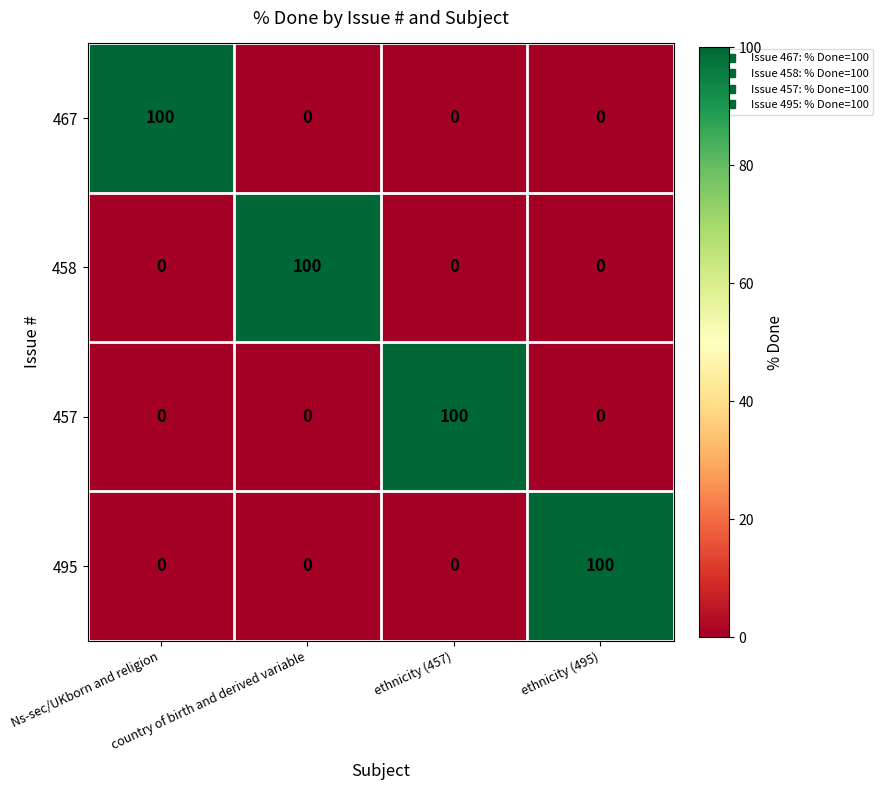

What is the total value across all series at ethnicity (495)?

100